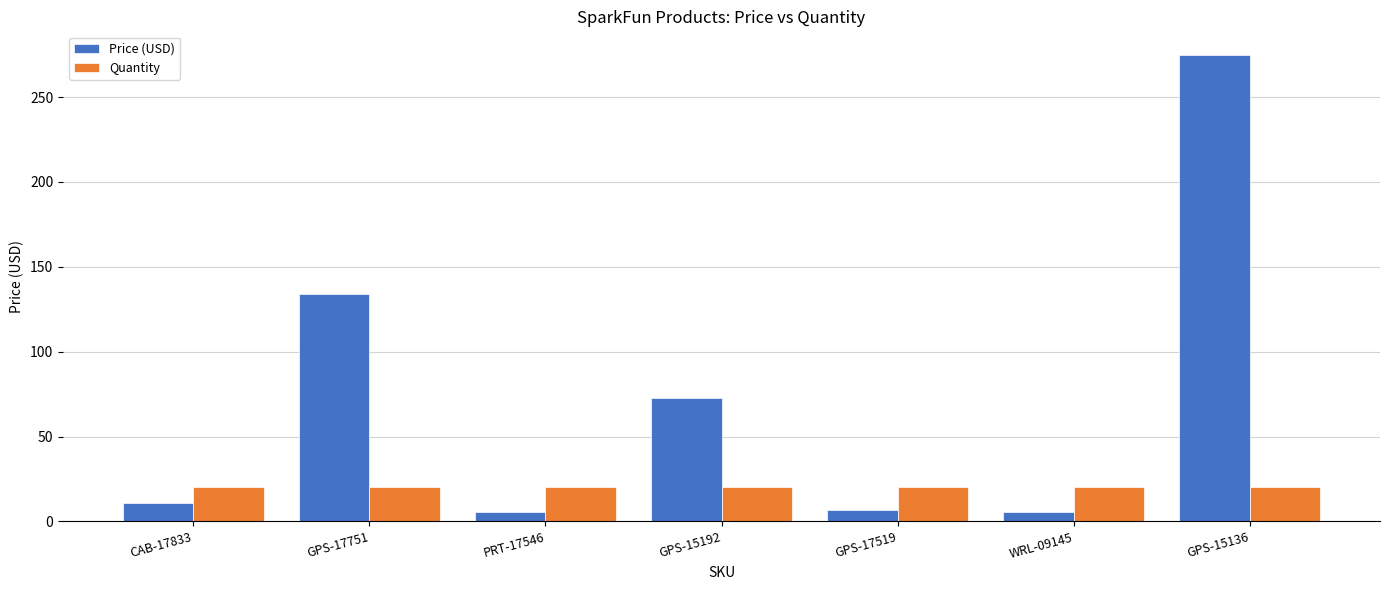

Rank the series at GPS-15136 from lowest to highest value.

Quantity, Price (USD)